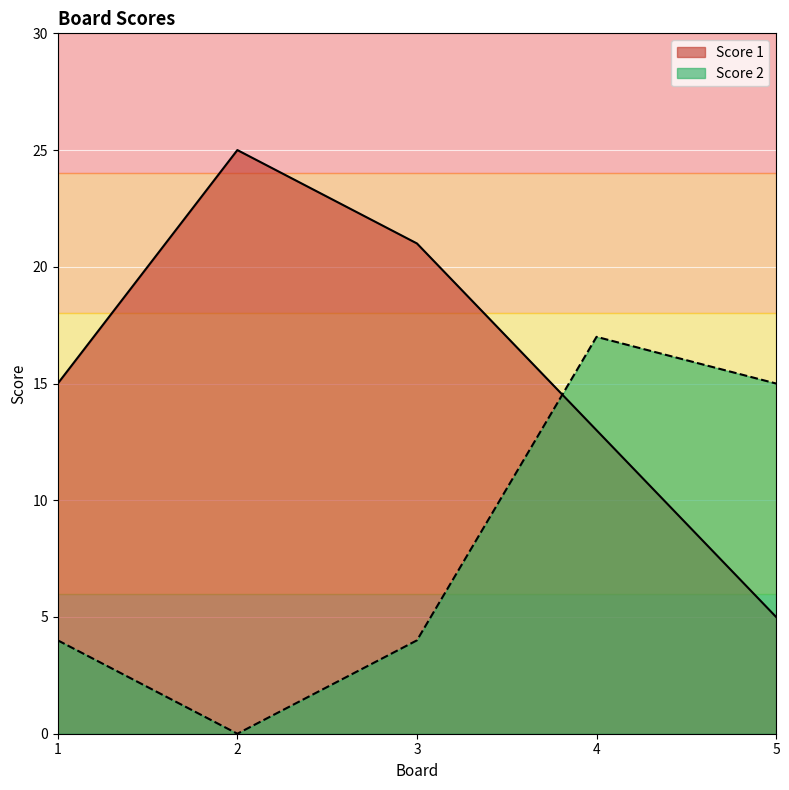

True or false: Score 1 has a value of 21 at 3.

True